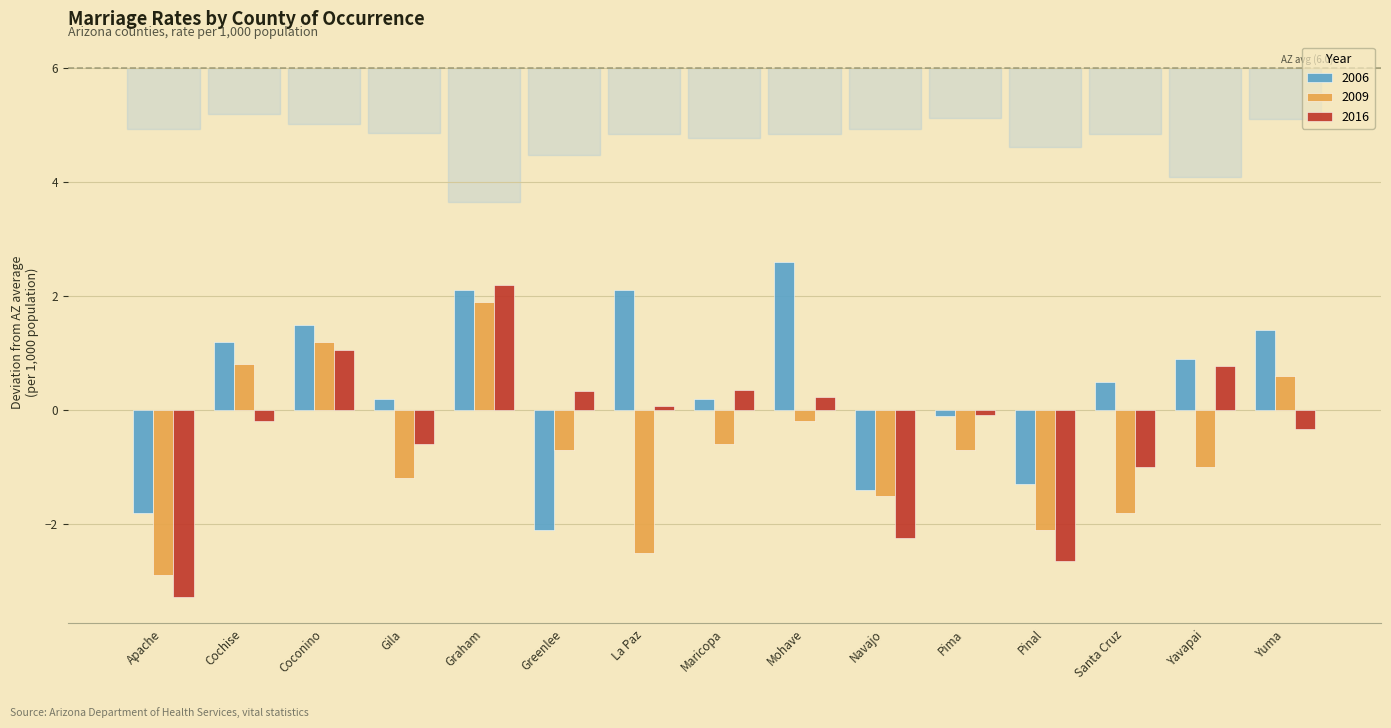

Is it true that 2006 equals 0.1 at Maricopa?

False